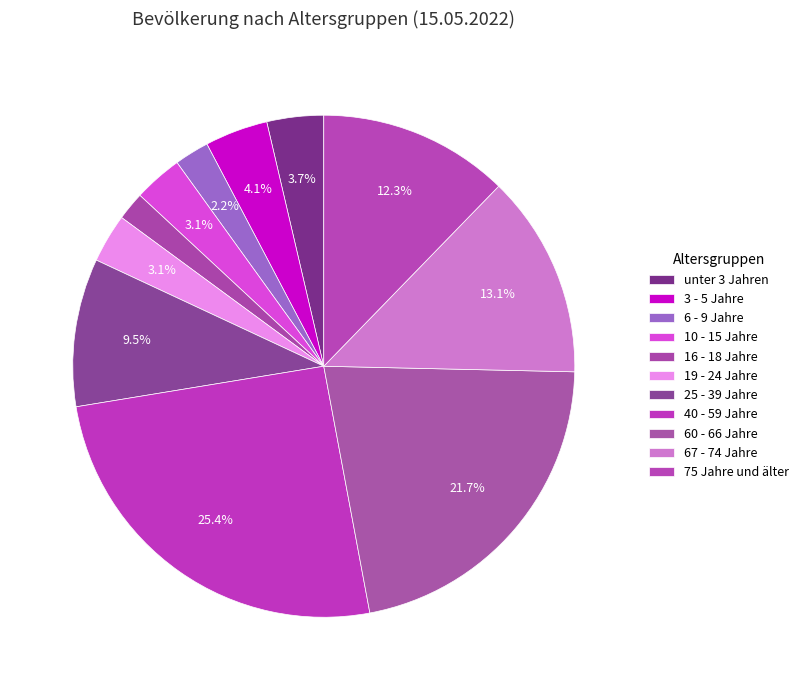

To the nearest percent, what percentage of the pie is 75 Jahre und älter?

12%